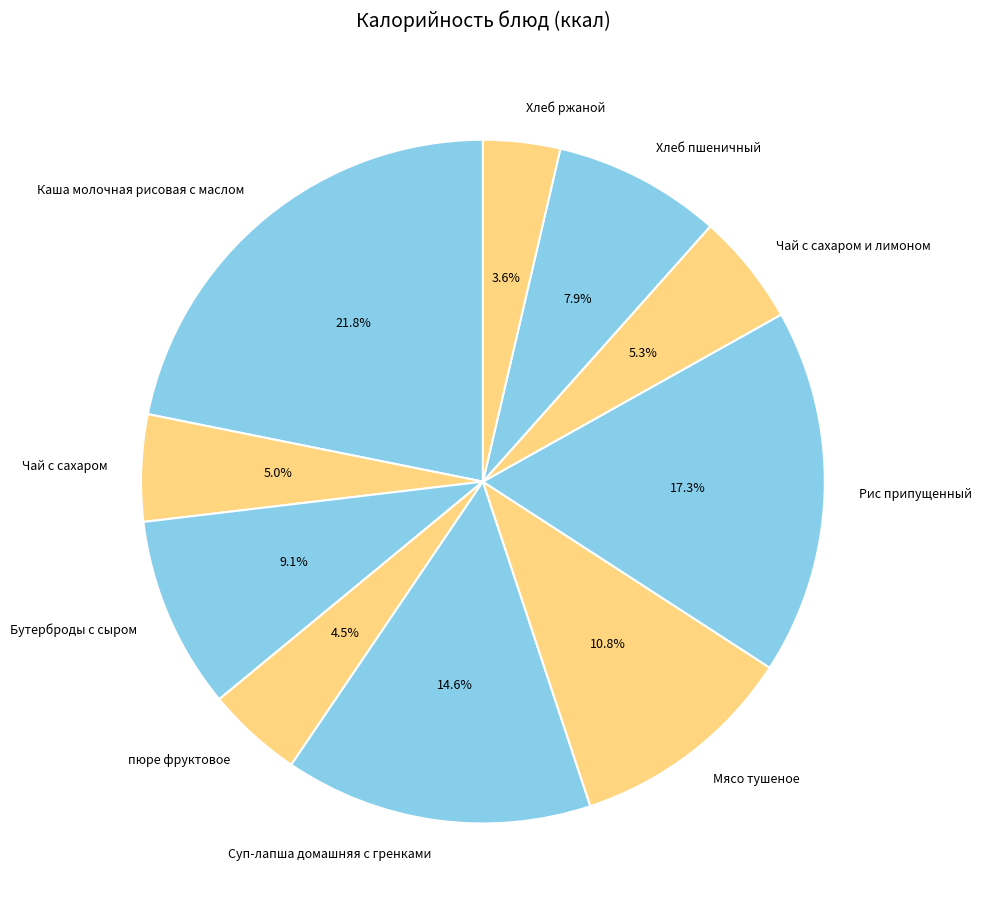

What is the largest slice in the pie chart?

Каша молочная рисовая с маслом